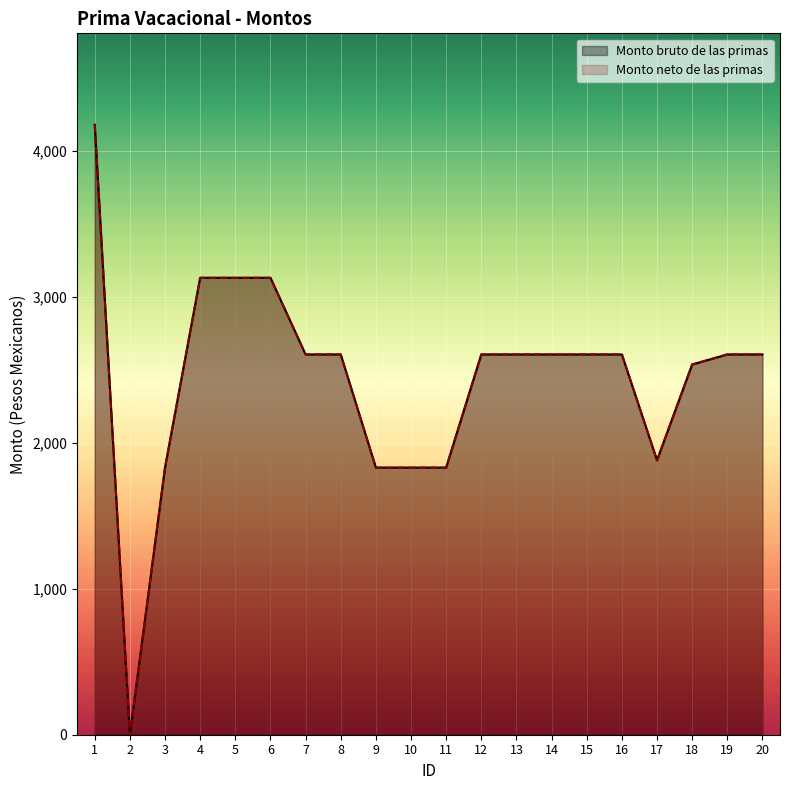

Does the chart display data point markers on the line(s)?

No